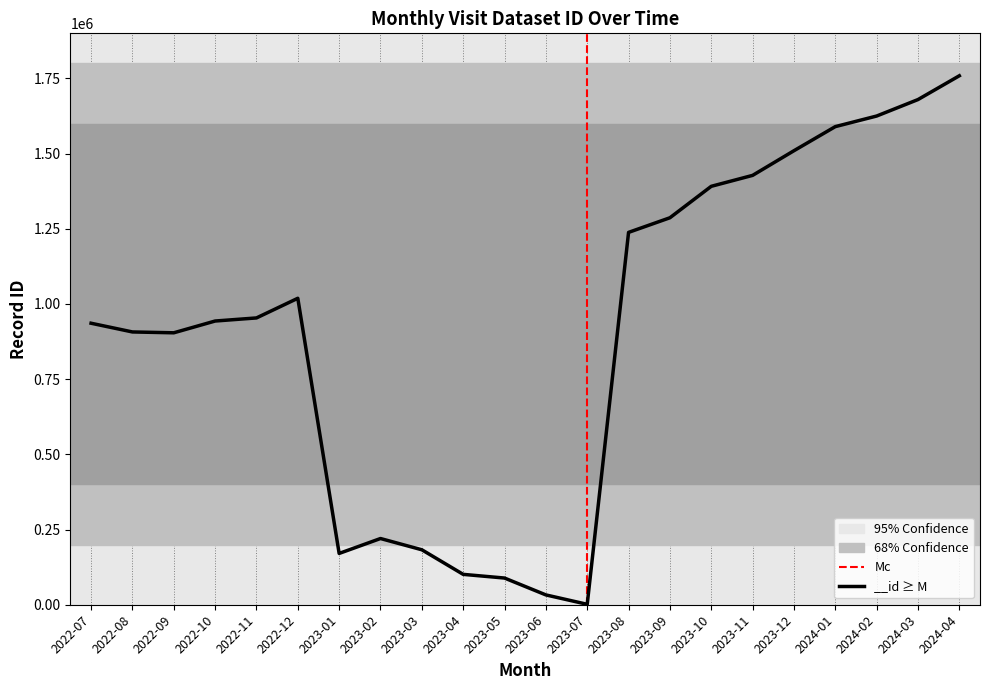

What is the average value?

907632